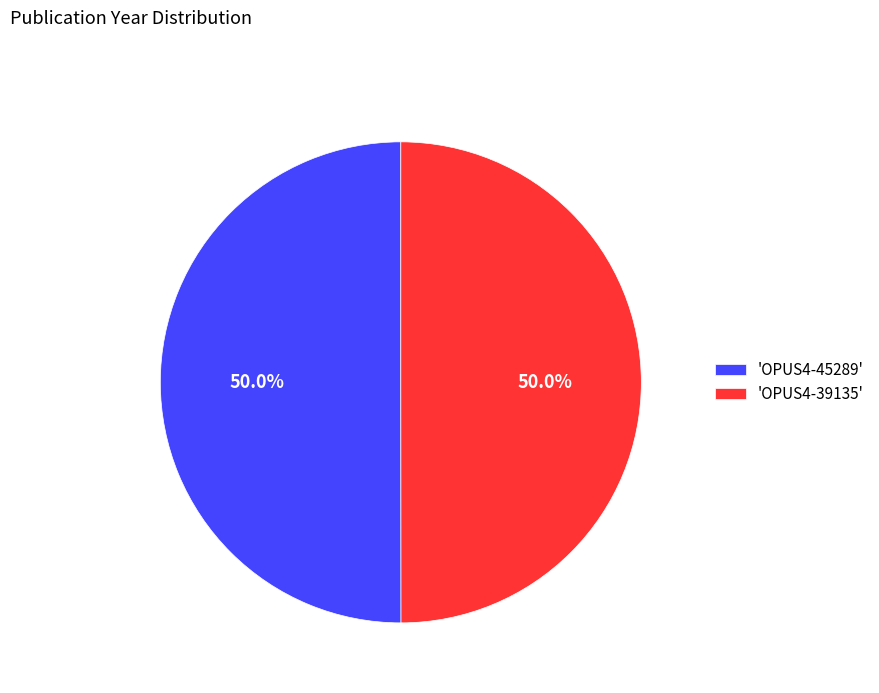

What is the ratio of the value at 'OPUS4-45289' to the value at 'OPUS4-39135'?

1.0